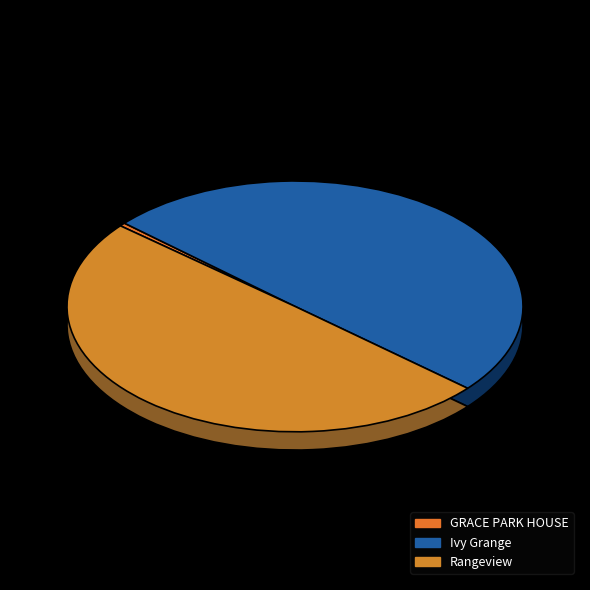

Count the number of slices in the pie.

3